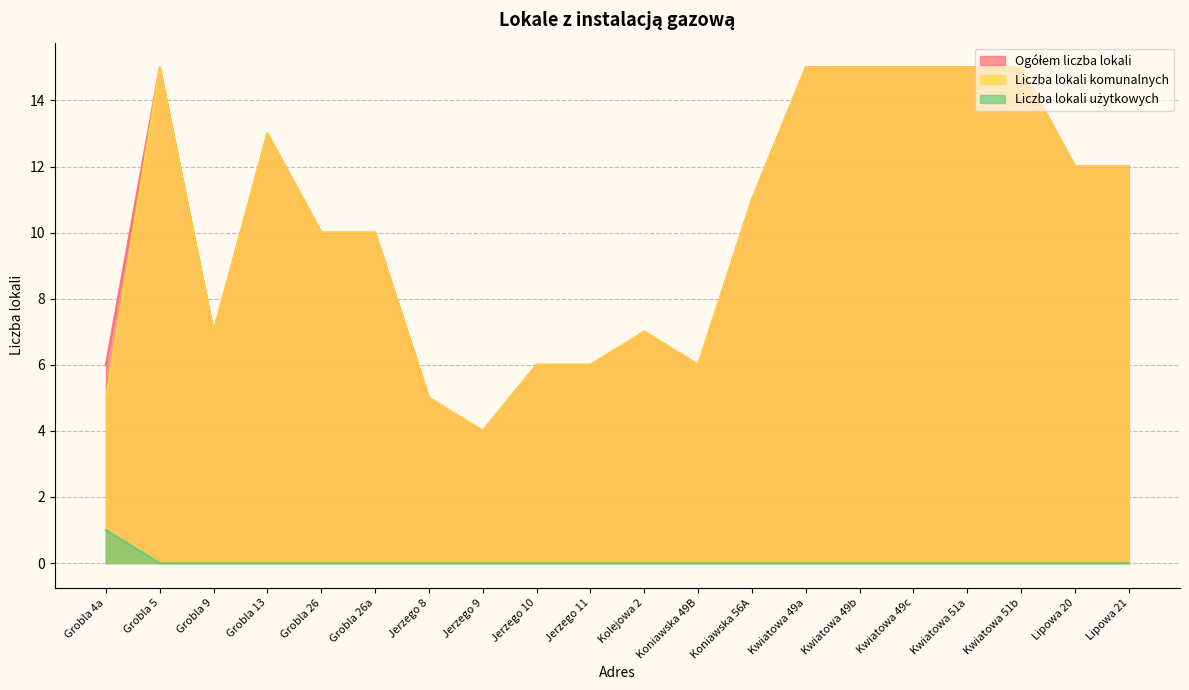

Reading left to right, list all the values displayed in this chart.

Liczba lokali komunalnych: 5	15	7	13	10	10	5	4	6	6	7	6	11	15	15	15	15	15	12	12
Ogółem liczba lokali: 6	15	7	13	10	10	5	4	6	6	7	6	11	15	15	15	15	15	12	12
Liczba lokali użytkowych: 1	0	0	0	0	0	0	0	0	0	0	0	0	0	0	0	0	0	0	0